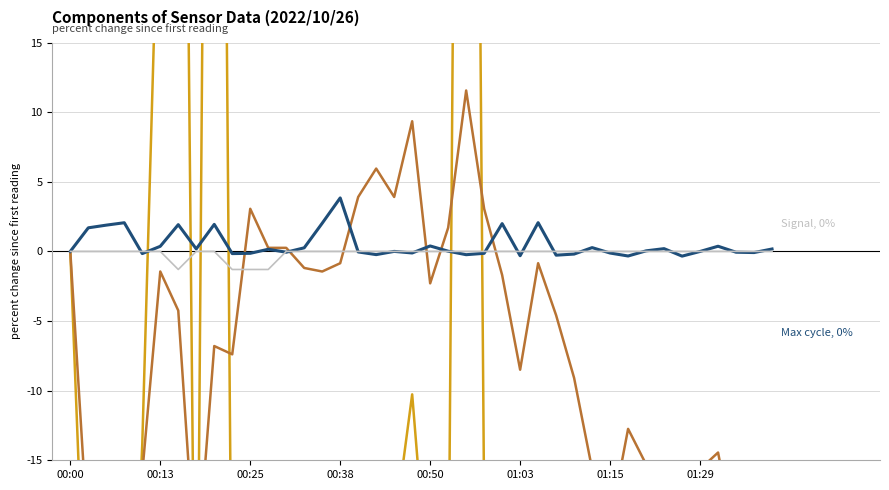

At which category is the sum across all series the highest?

22